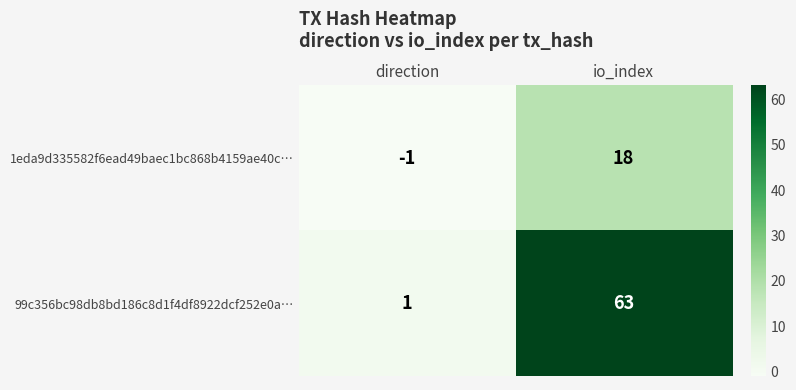

List the series in order of their peak value, highest first.

99c356bc98db8bd186c8d1f4df8922dcf252e0a…, 1eda9d335582f6ead49baec1bc868b4159ae40c…